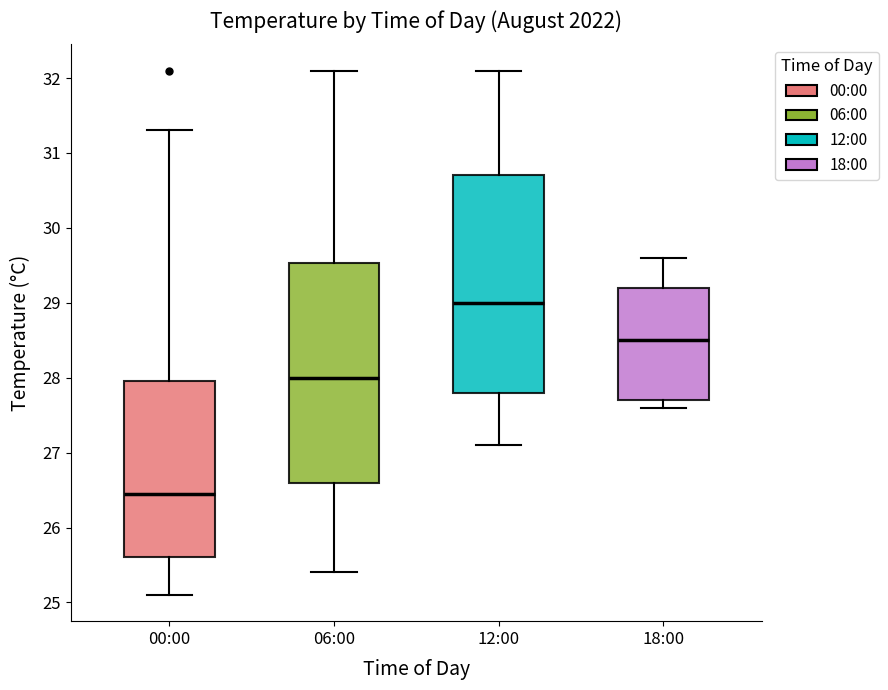

Which box has the highest median line?

12:00